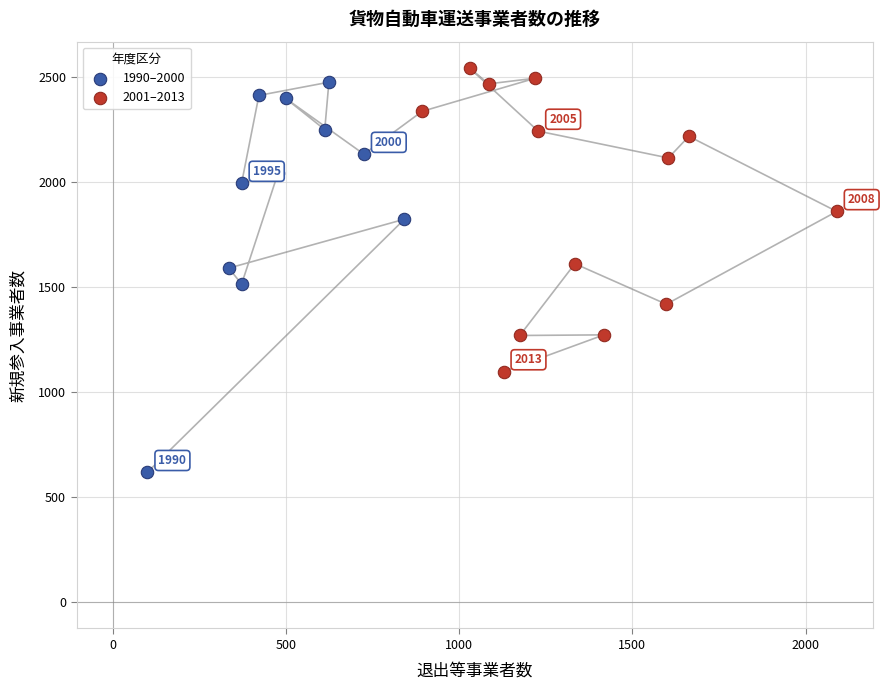

Which series has the widest spread of Y values?

1990–2000